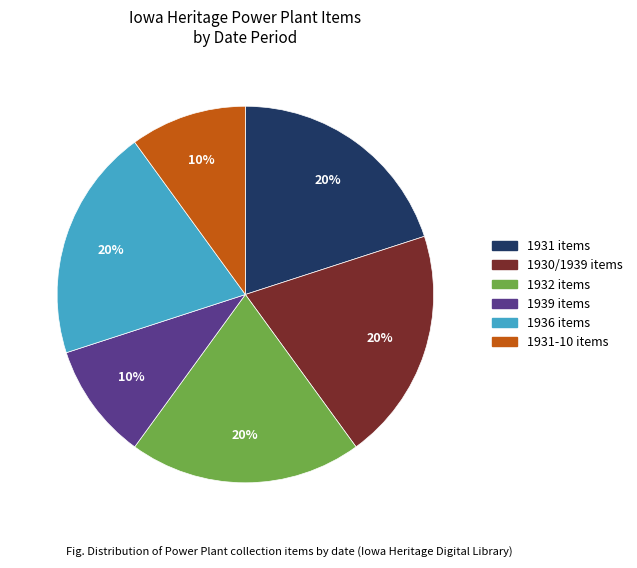

How many slices are in this pie chart?

6